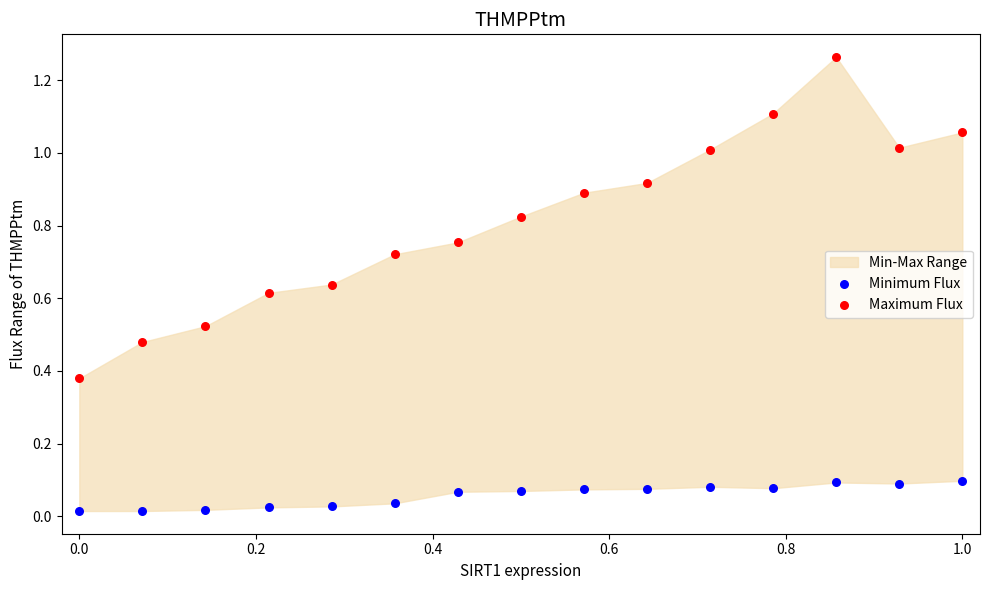

Across all data points, what is the range of Y values (max minus min)?

1.2